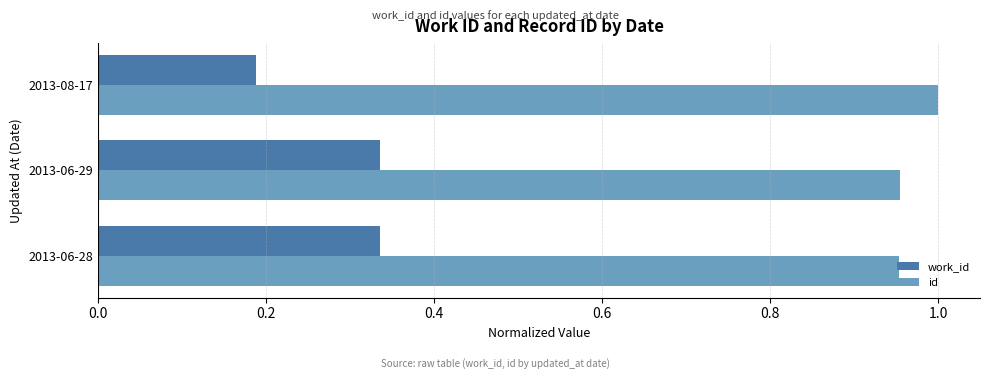

How many id values are between 0 and 1?

3